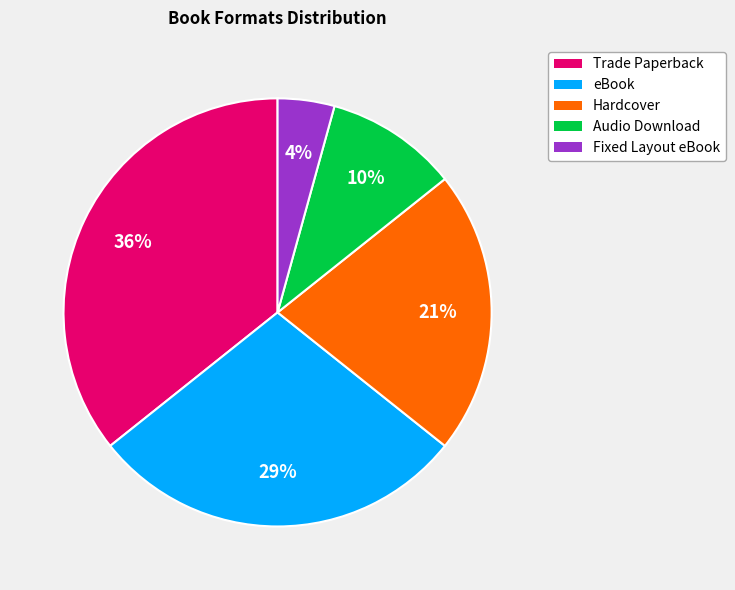

Is Hardcover the majority of the pie?

No